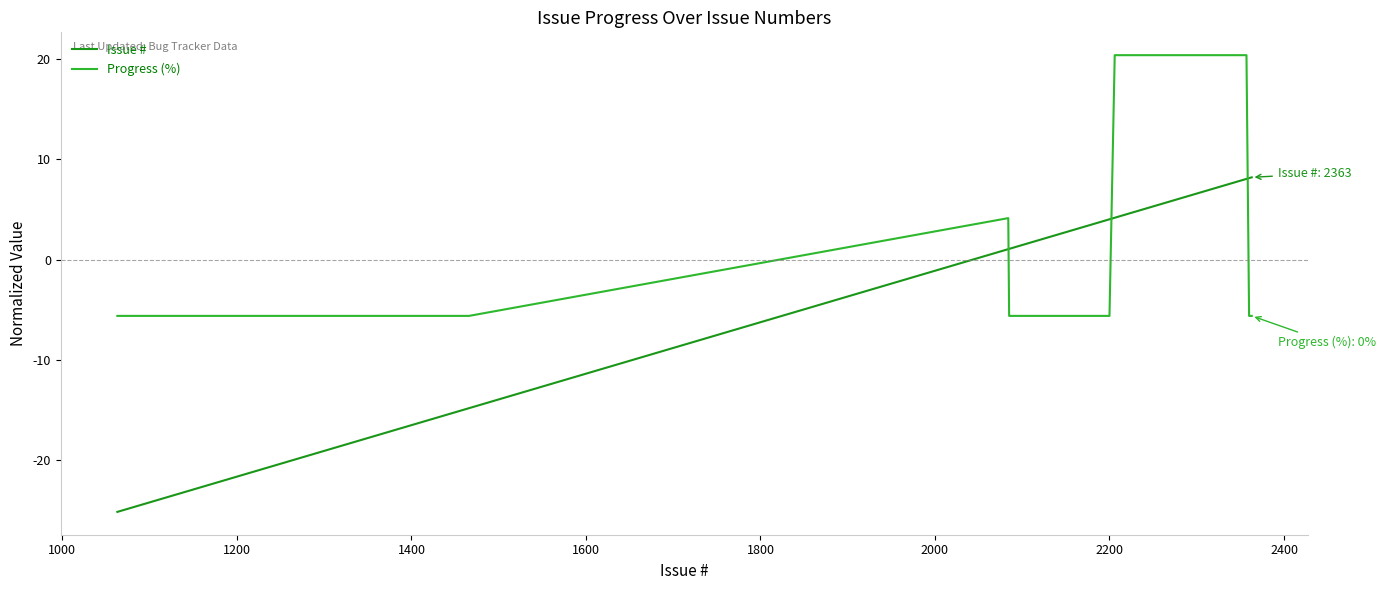

What is the smallest value displayed?

-25.2